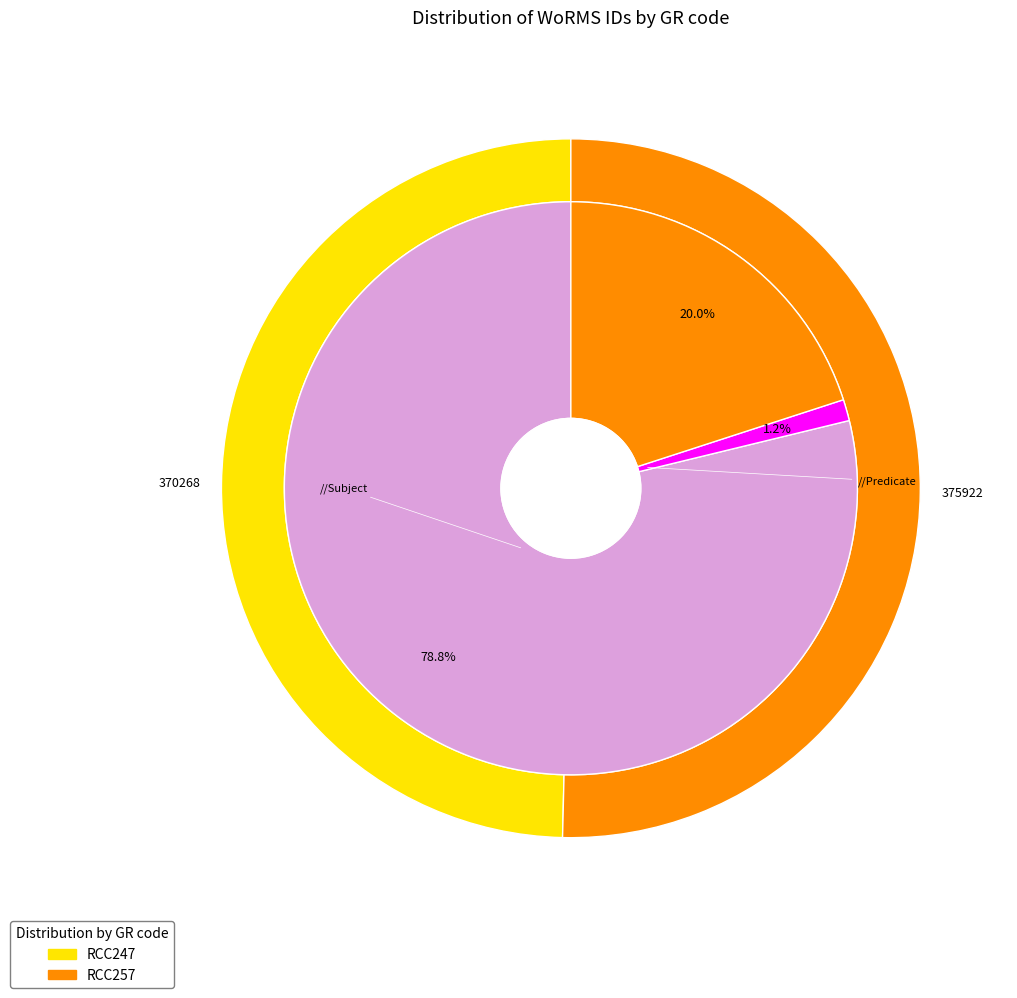

Is there a majority slice in this chart?

Yes